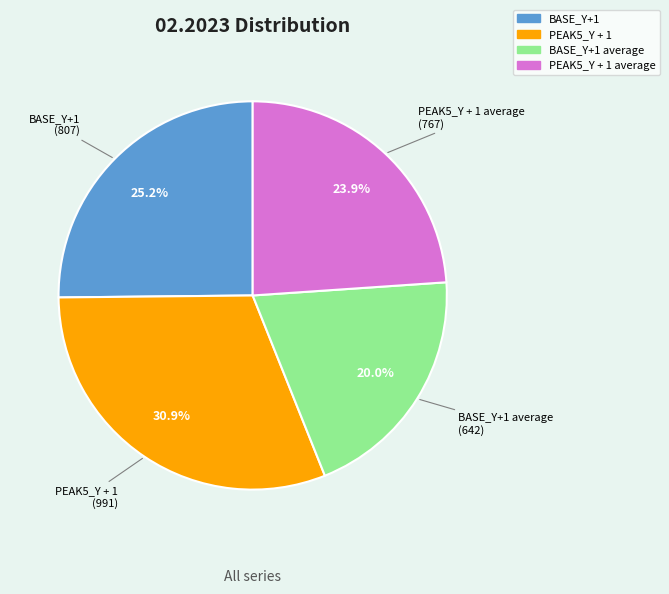

Count the number of slices in the pie.

4